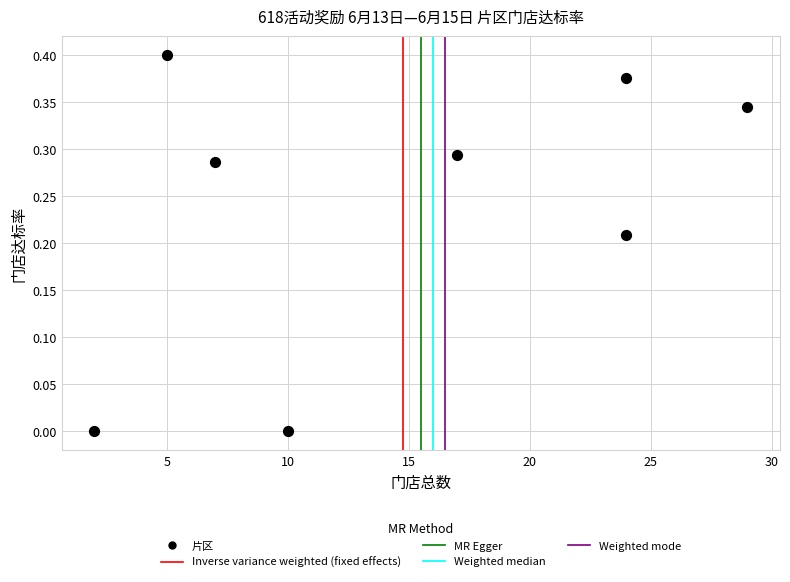

What is the range of X values (max minus min)?

27.0